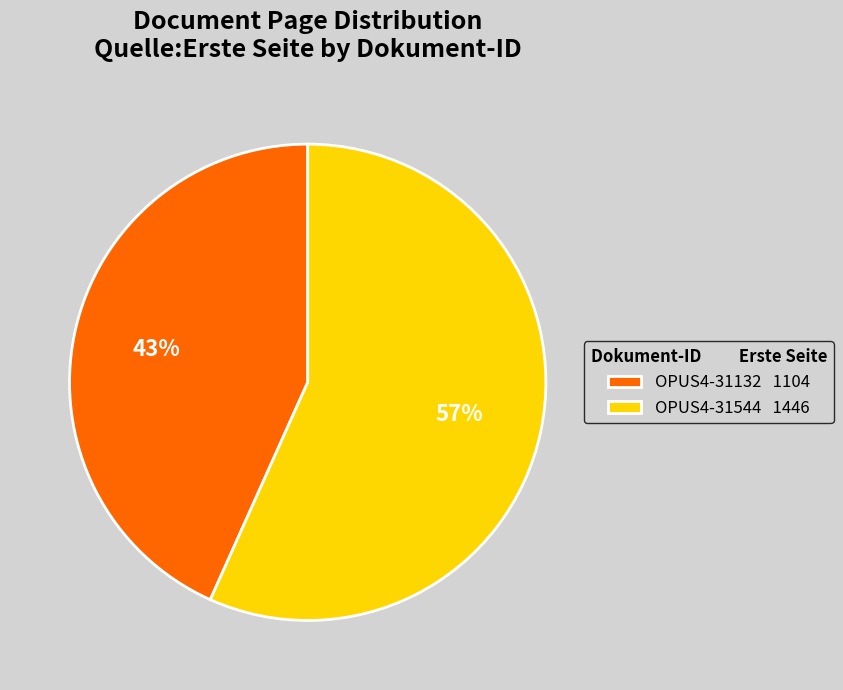

Approximately how many times larger is the value at OPUS4-31544 compared to OPUS4-31132?

1.3